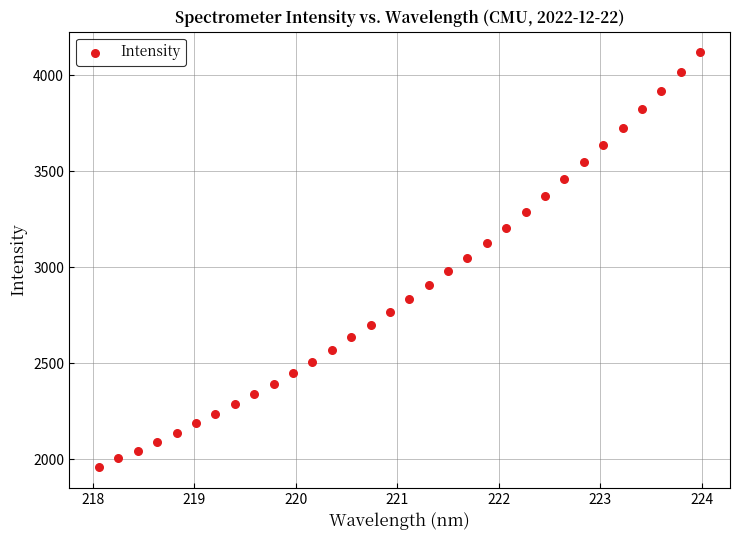

What is the range of X values (max minus min)?

5.9